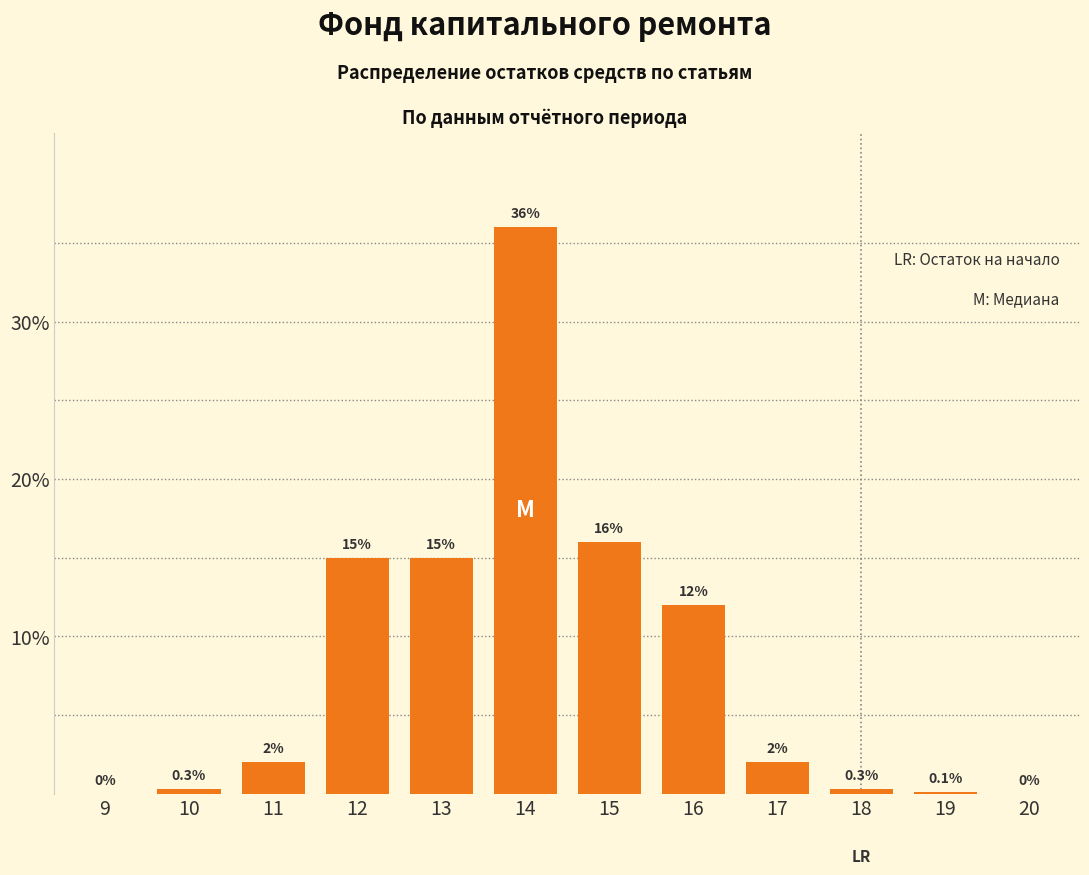

Reading left to right, extract all data points from this chart.

9=0.0	10=0.3	11=2.0	12=15.0	13=15.0	14=36.0	15=16.0	16=12.0	17=2.0	18=0.3	19=0.1	20=0.0